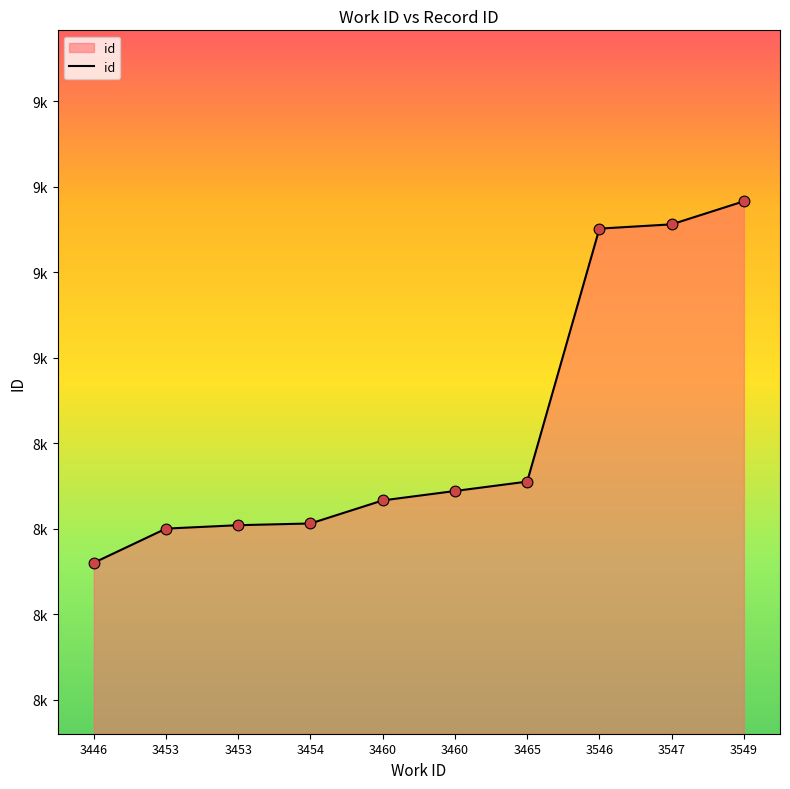

Between 3460 and 3549, which is larger?

3549